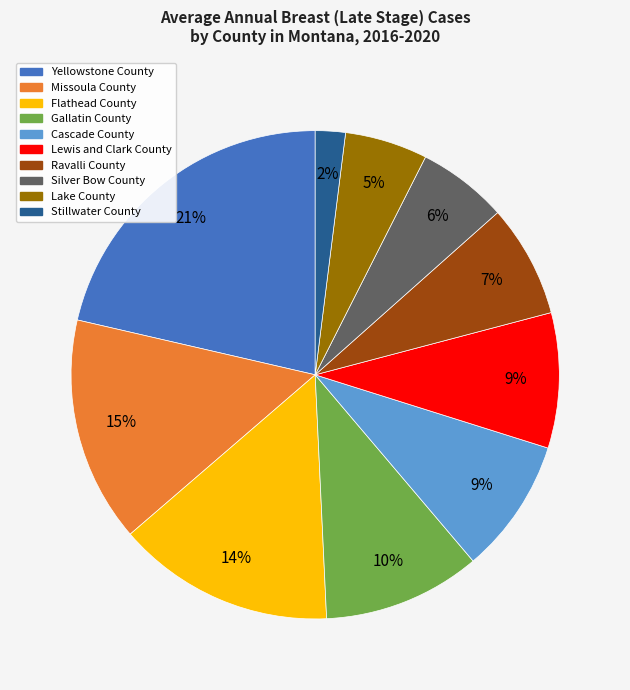

Which slice is the largest?

Yellowstone County